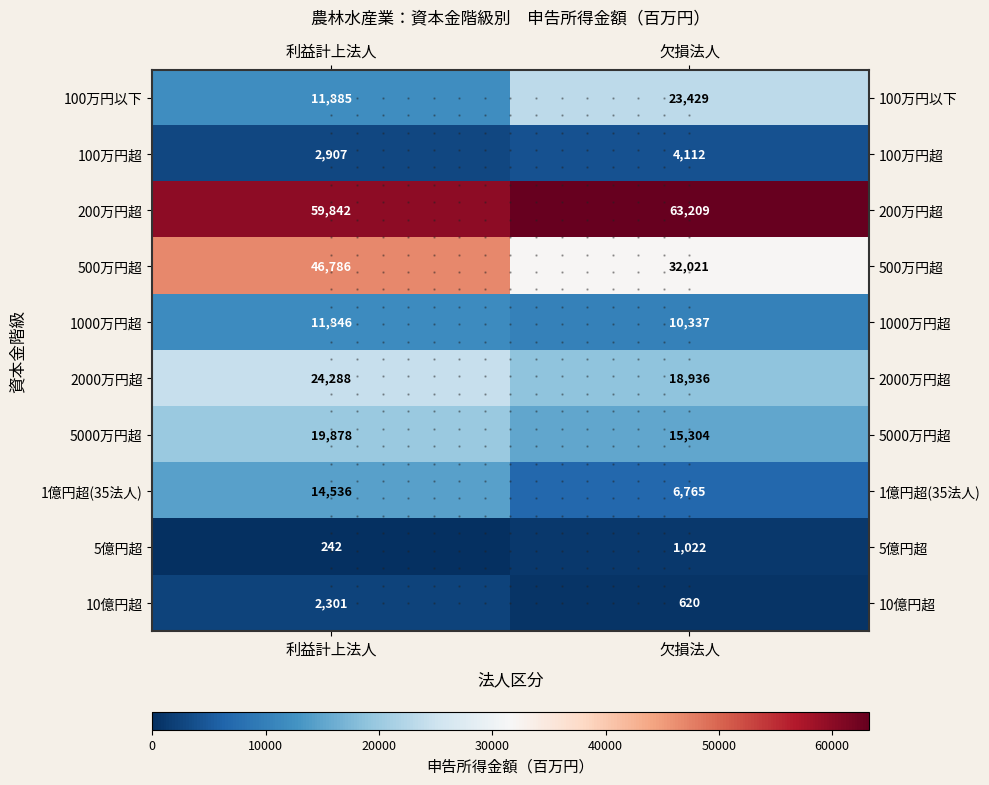

Which series has the largest range (max minus min)?

500万円超